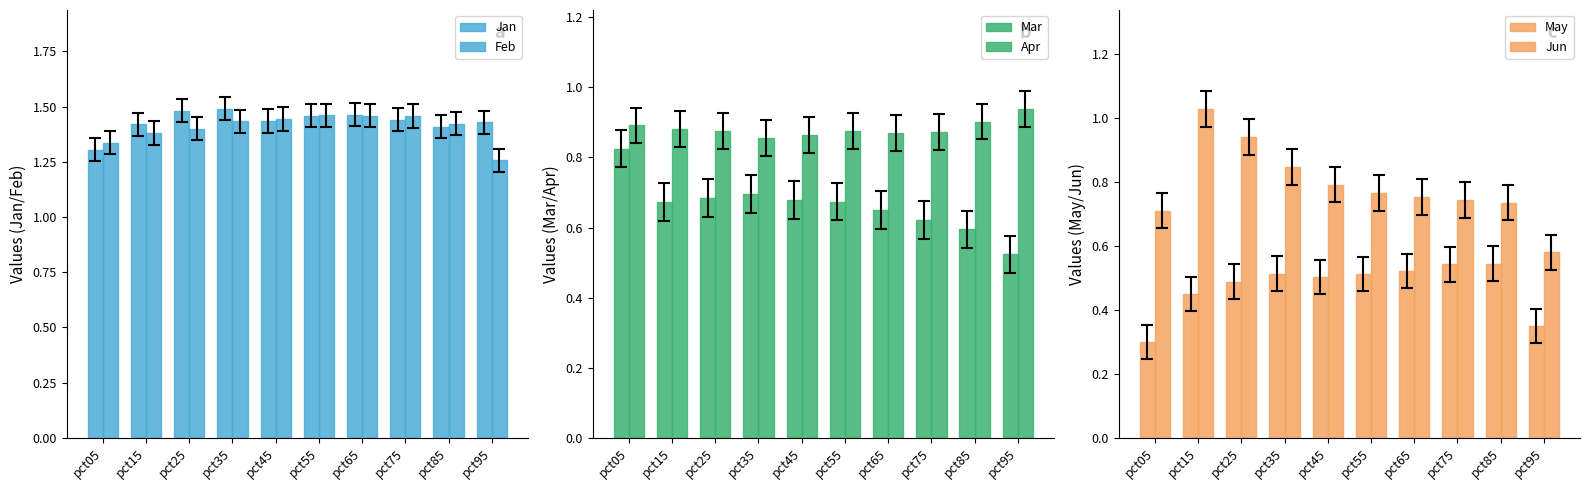

What is the difference between the highest and lowest values at pct15?

1.0